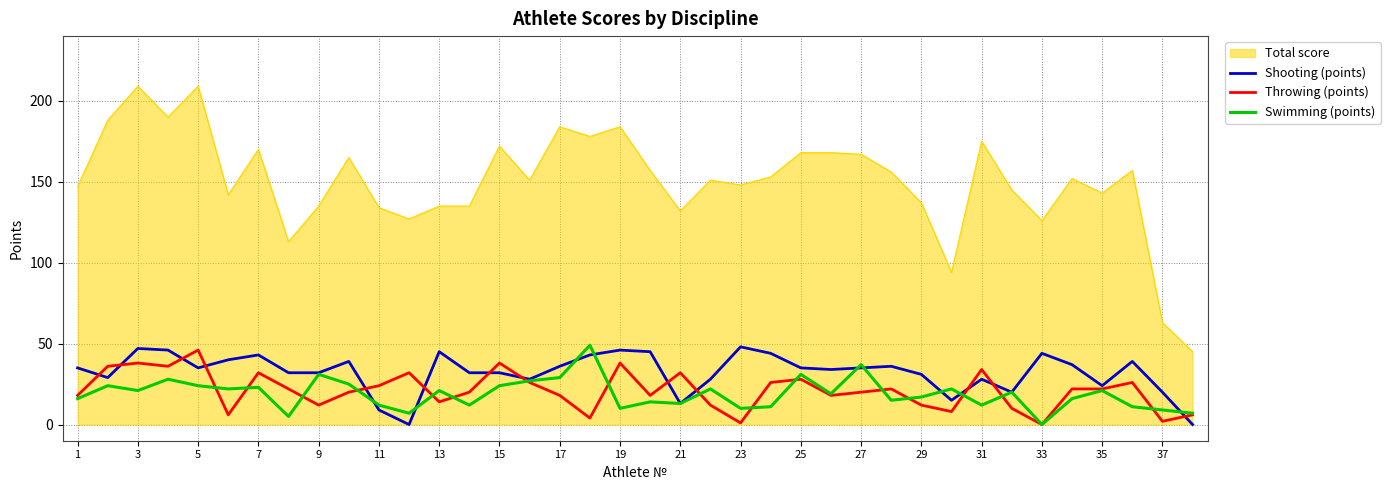

Which series has the widest spread of values?

Total score